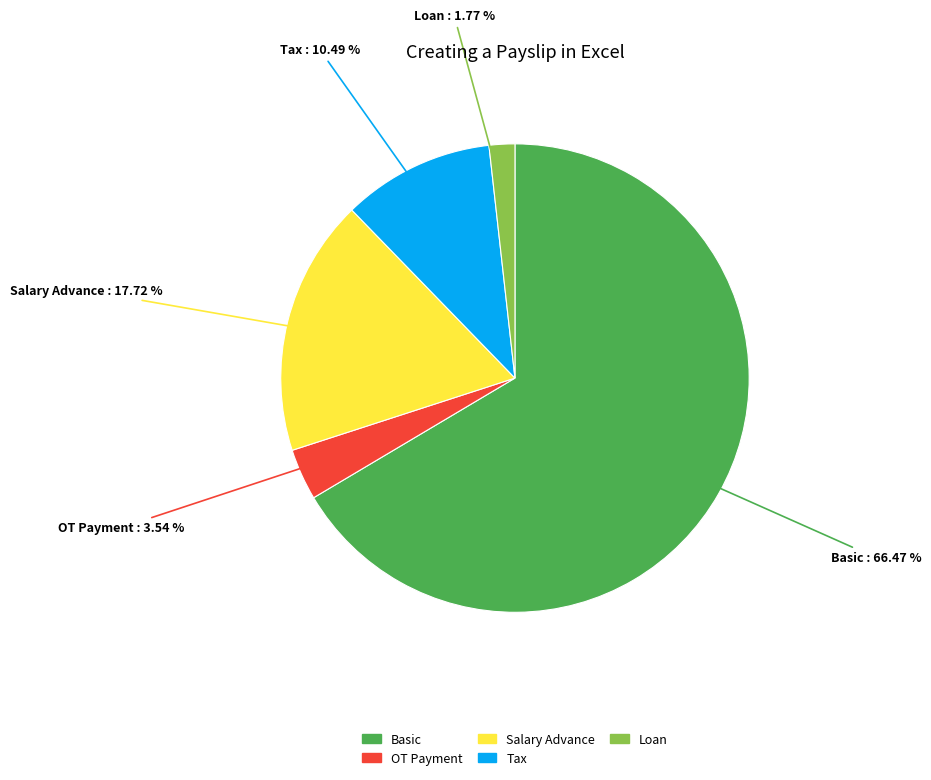

Does any single category account for the majority?

Yes